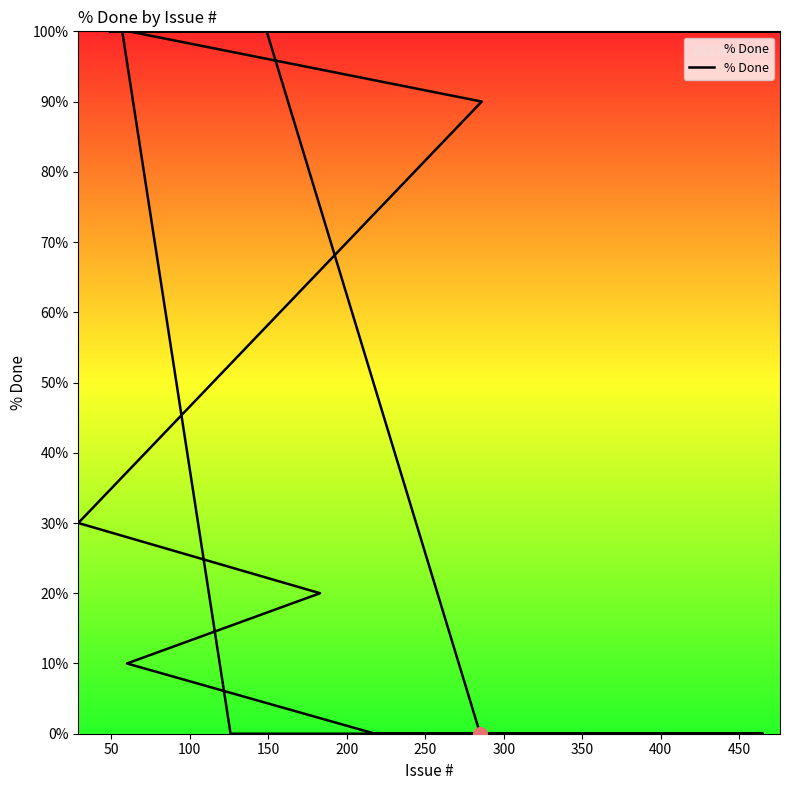

Does the chart display data point markers on the line(s)?

No